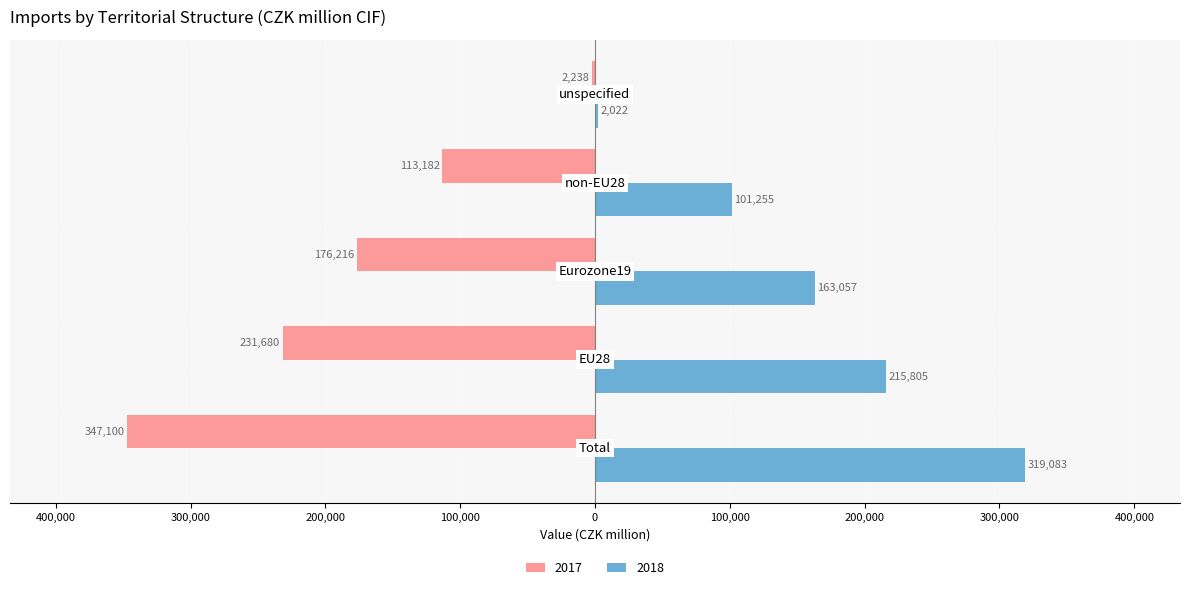

What are all the series names shown in the legend?

2017, 2018